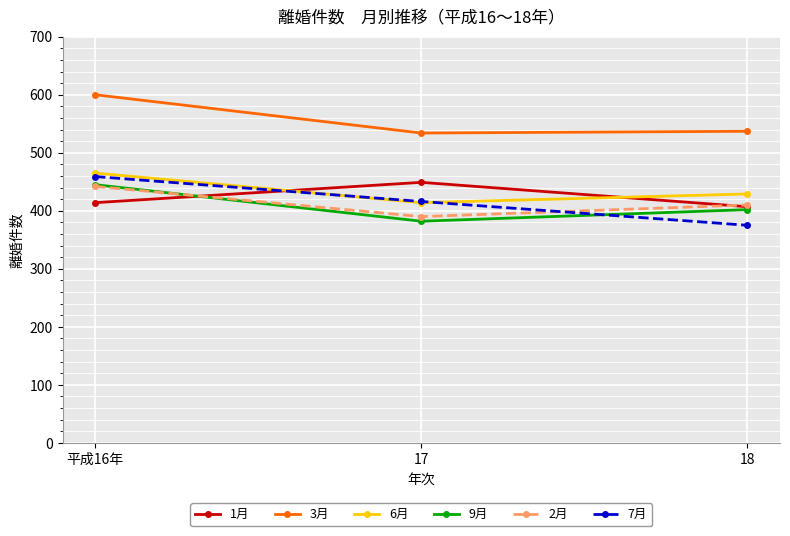

At how many categories does at least one series exceed 422?

3